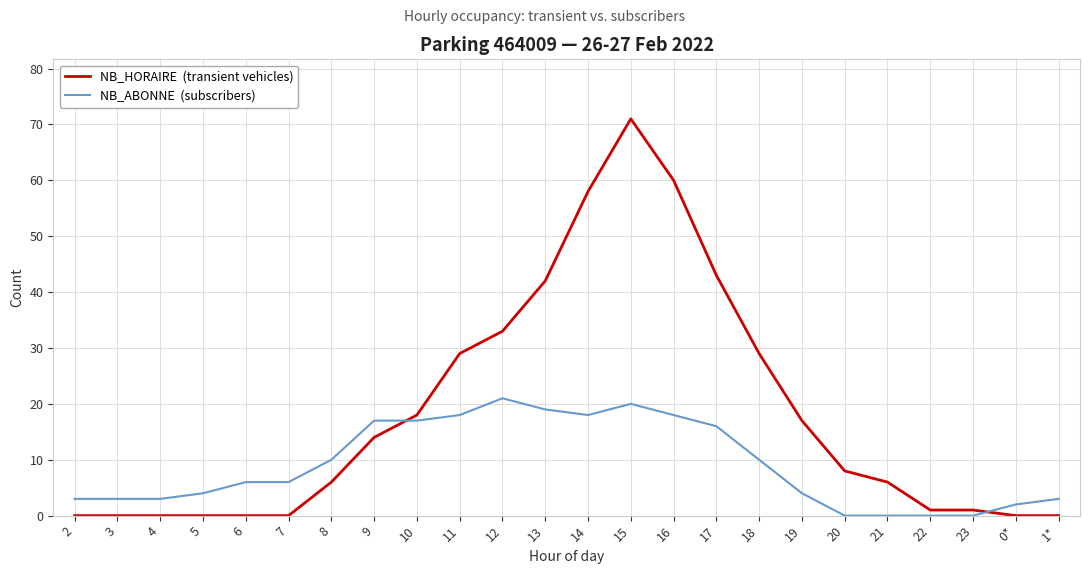

What is the greatest value displayed?

71